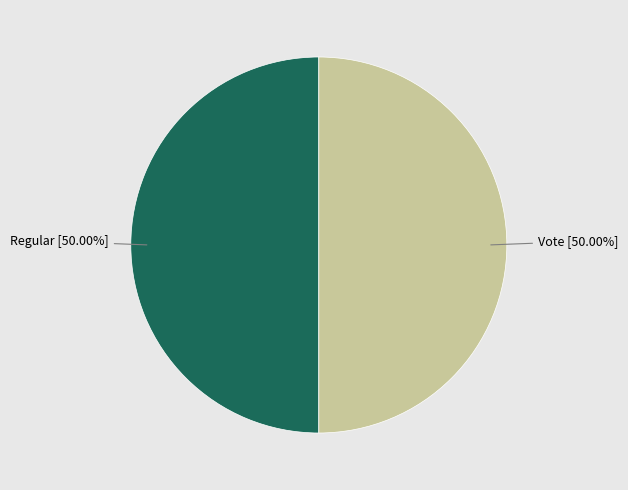

What is the ratio of the value at Vote to the value at Regular?

1.0